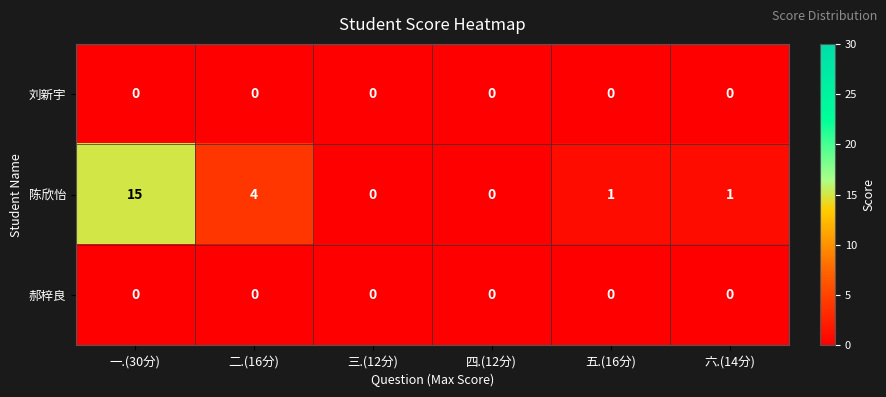

Reading left to right, extract all data points from this chart.

刘新宇: 一.(30分)=0	二.(16分)=0	三.(12分)=0	四.(12分)=0	五.(16分)=0	六.(14分)=0
陈欣怡: 一.(30分)=15	二.(16分)=4	三.(12分)=0	四.(12分)=0	五.(16分)=1	六.(14分)=1
郝梓良: 一.(30分)=0	二.(16分)=0	三.(12分)=0	四.(12分)=0	五.(16分)=0	六.(14分)=0